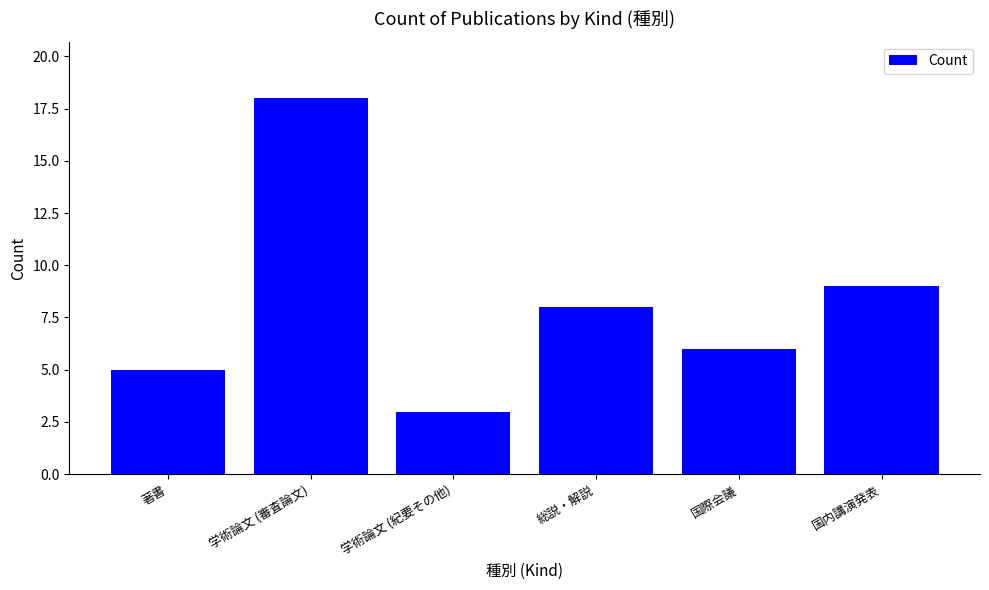

How many values are below 8?

3